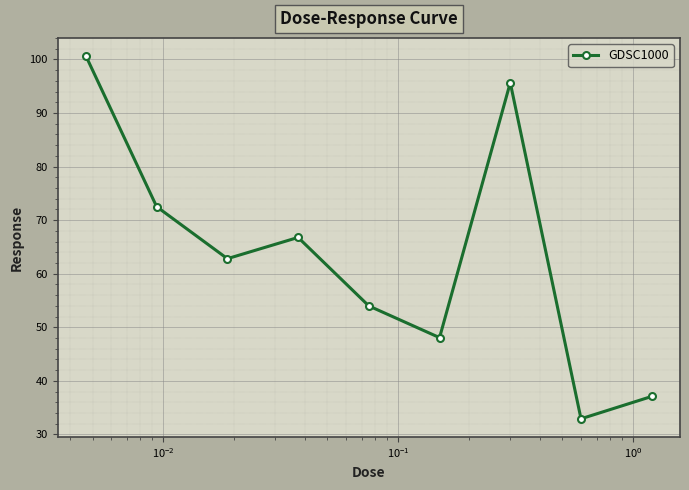

What is the value of the 9th point from the left?

37.1